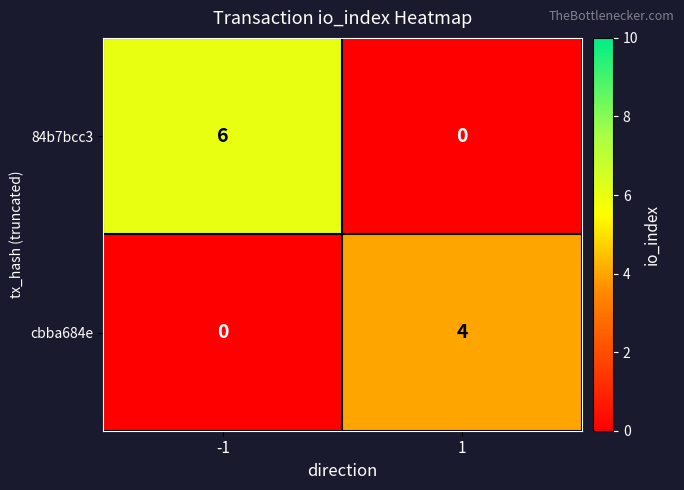

Between -1 and 1, which series saw the biggest shift?

84b7bcc3